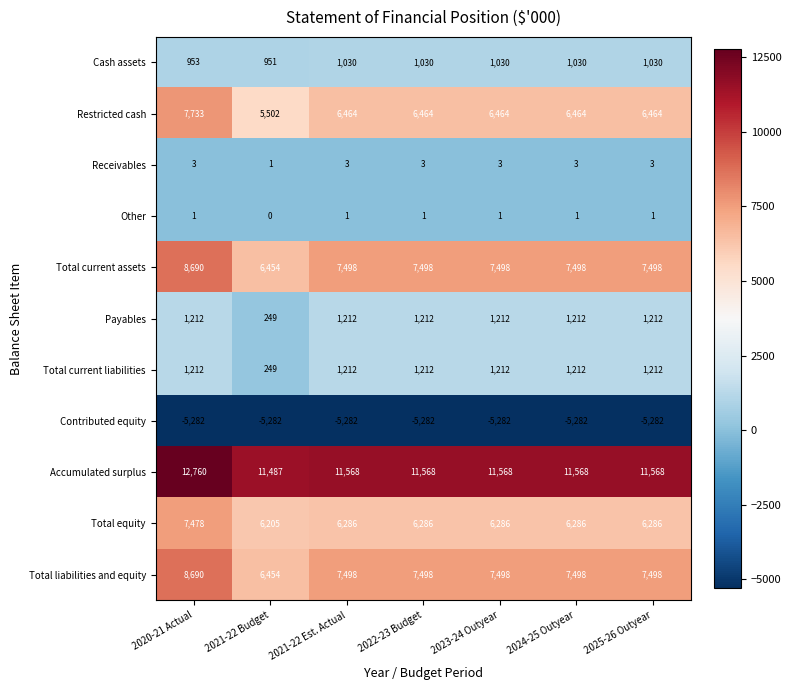

What is the spread (max minus min) of values at 2025-26 Outyear?

16850